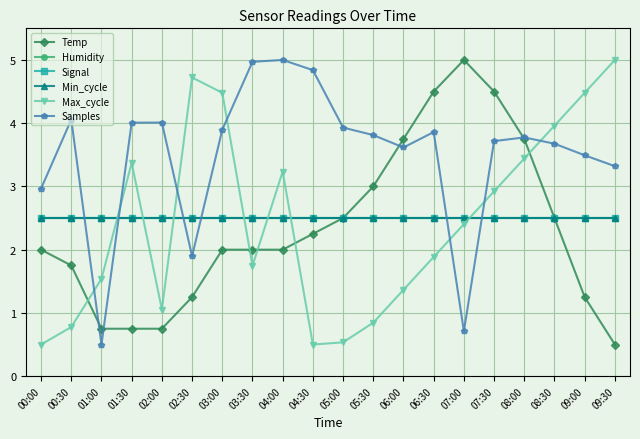

Does the chart have visible grid lines?

Yes